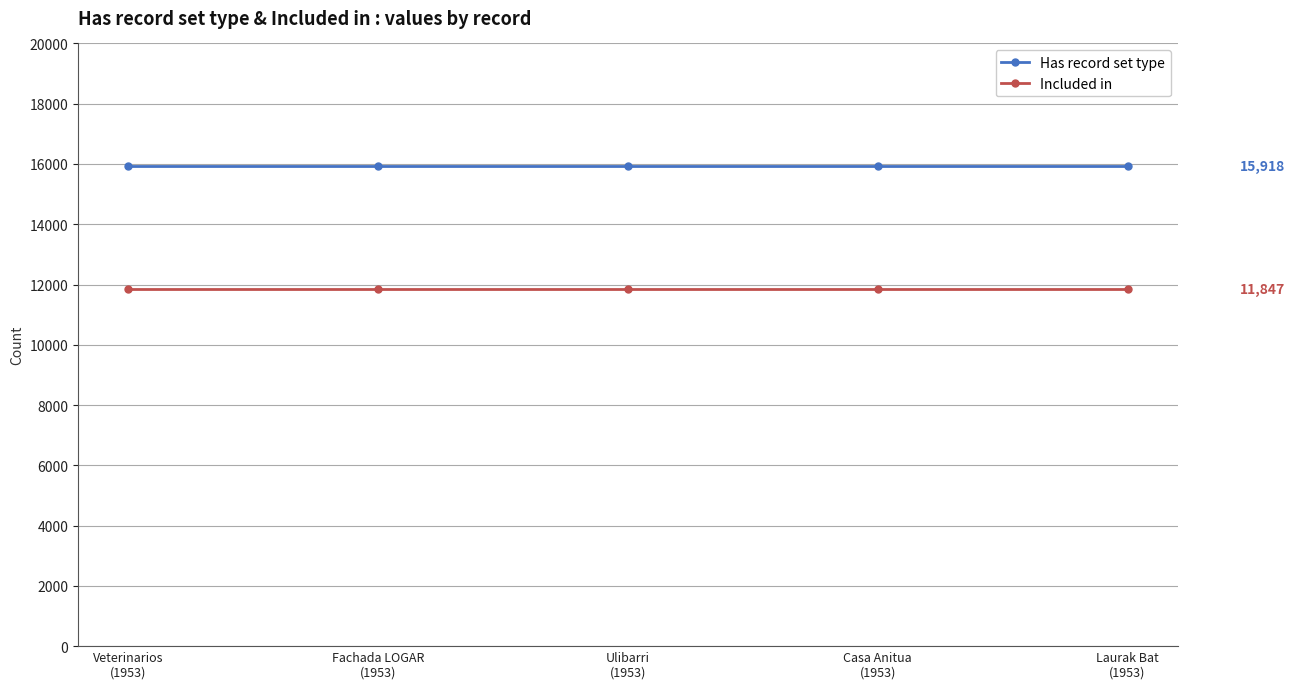

True or false: Included in and Has record set type cross at least once.

False